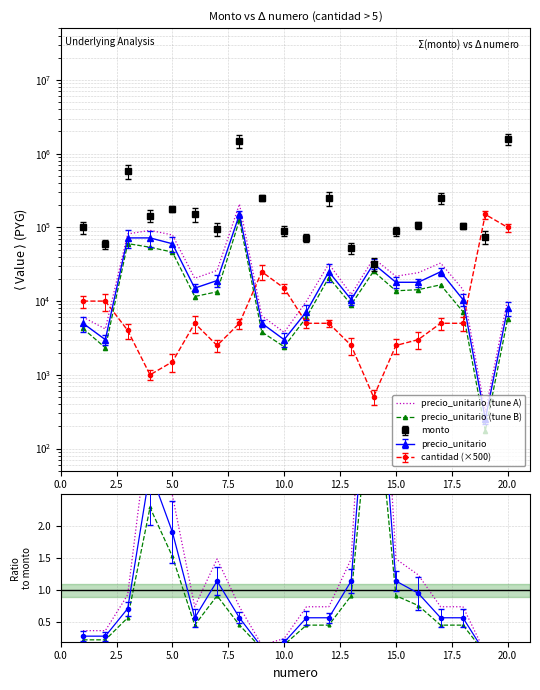

True or false: precio_unitario (tune B) and precio_unitario (tune A) intersect in this chart.

False